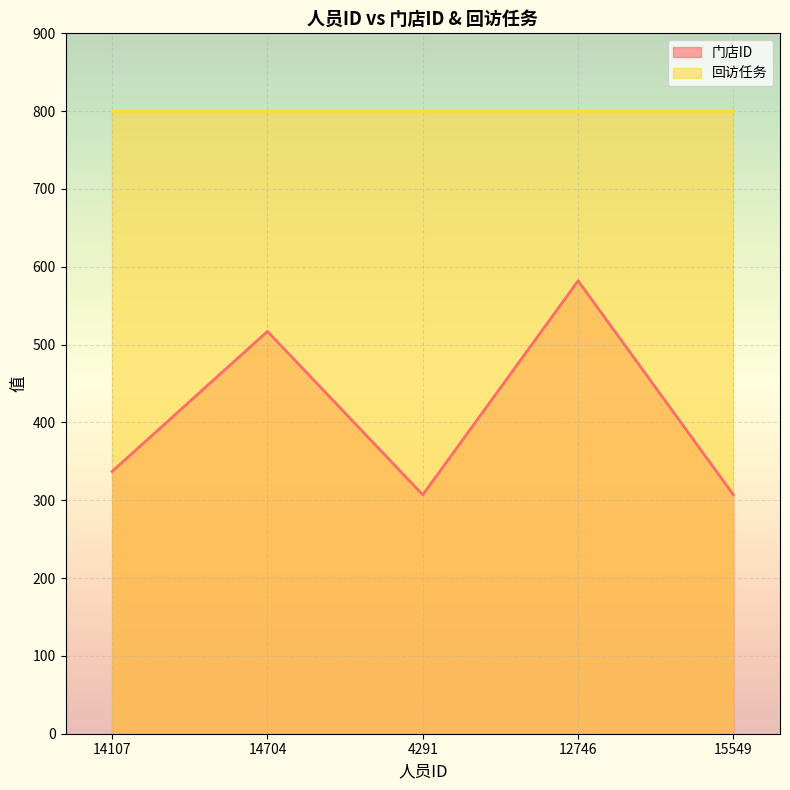

What is the maximum value shown in the chart?

800